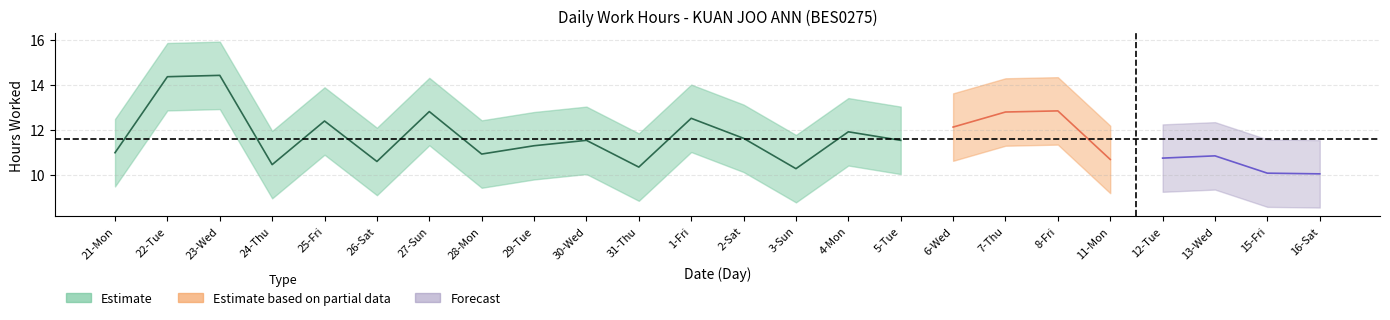

Which has a higher value, 21-Mon or 7-Thu?

7-Thu